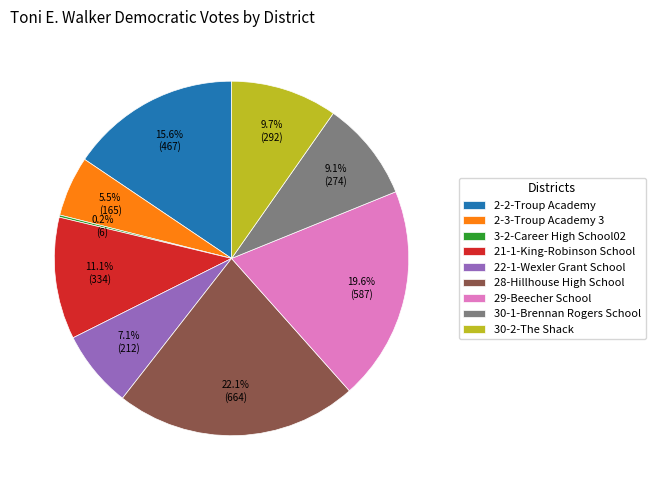

Which has a higher value, 21-1-King-Robinson School or 30-1-Brennan Rogers School?

21-1-King-Robinson School